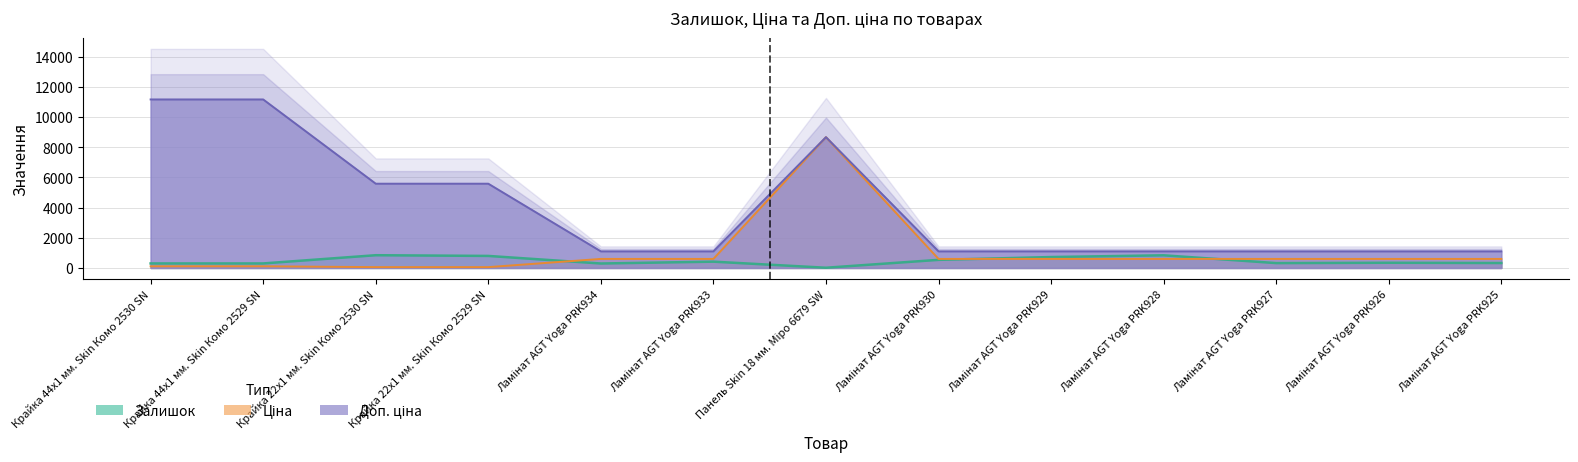

Which category has the lowest value in the Залишок series?

Панель Skin 18 мм. Міро 6679 SW